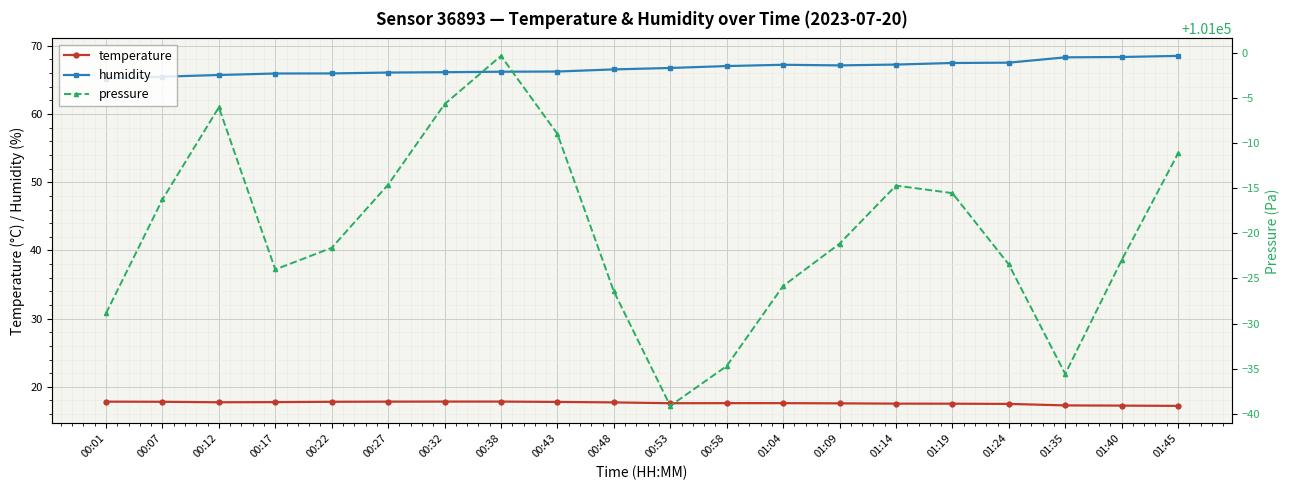

At how many categories does at least one series exceed 40245?

20